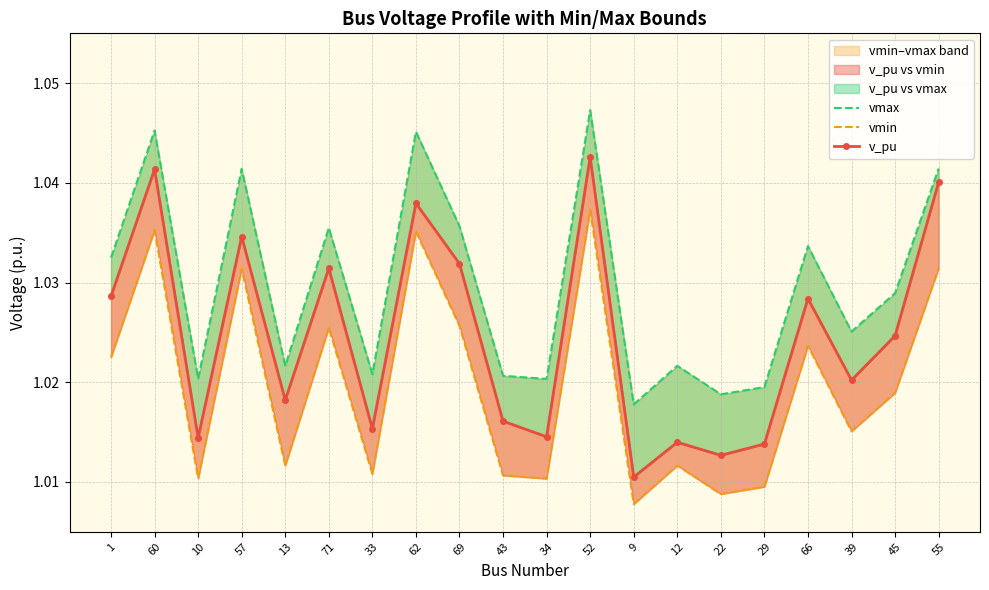

Is the value of v_pu at 34 greater than the value of vmax at 1?

No